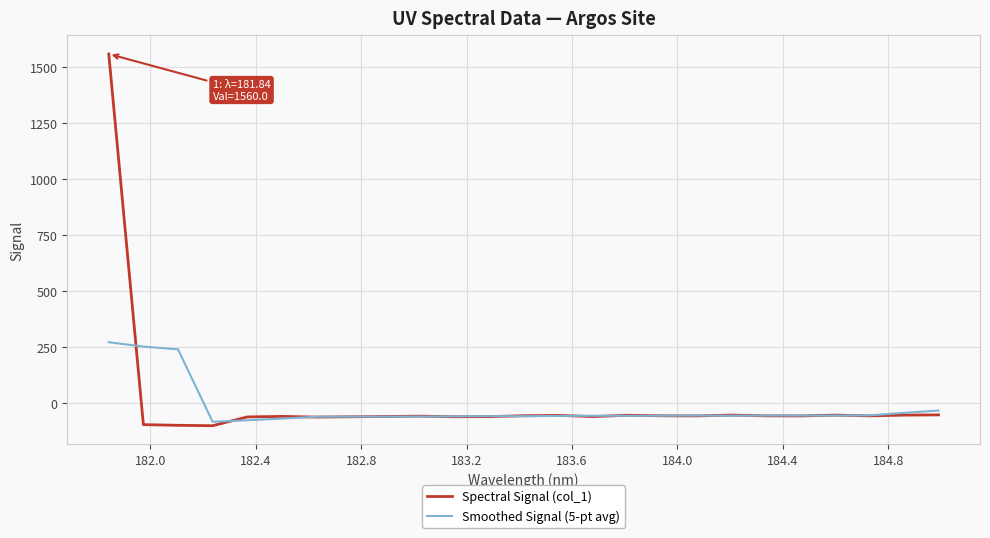

What is the minimum value for Spectral Signal (col_1)?

-99.3